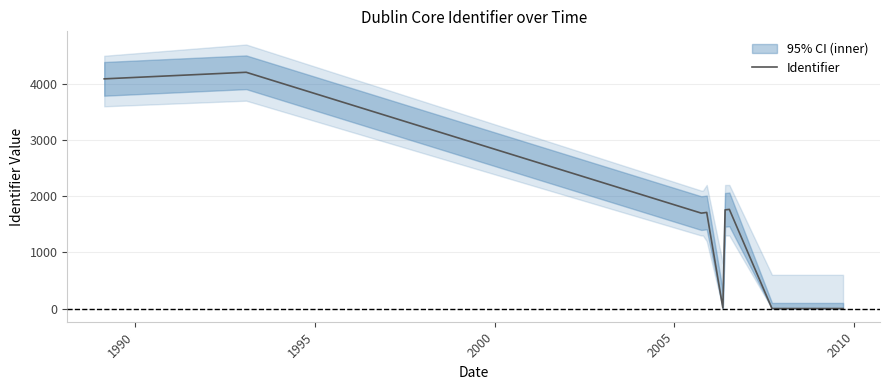

How many data points are above 1711?

4